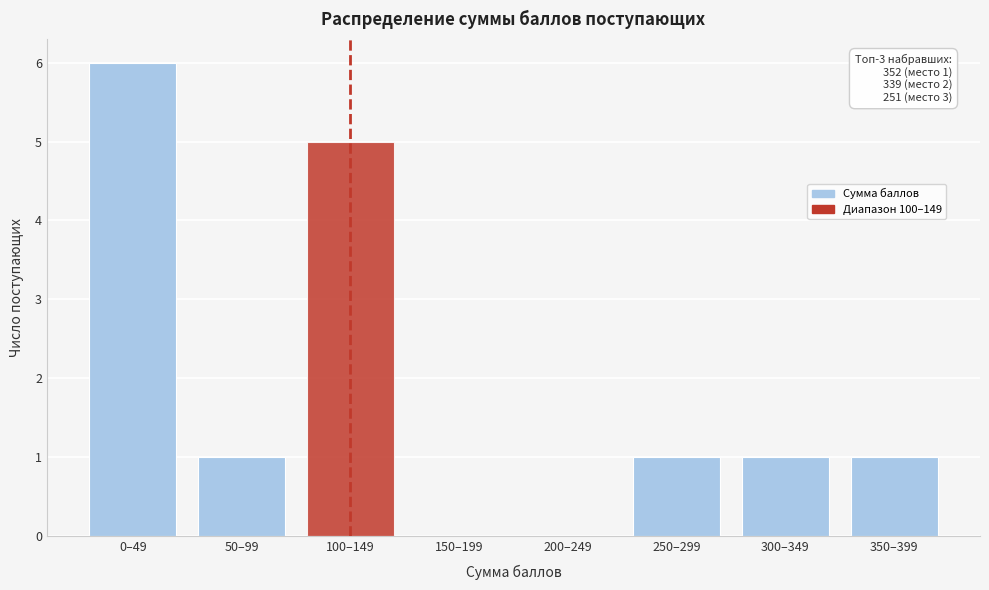

Reading left to right, transcribe all the data shown in this chart.

0–49=6	50–99=1	100–149=5	150–199=0	200–249=0	250–299=1	300–349=1	350–399=1